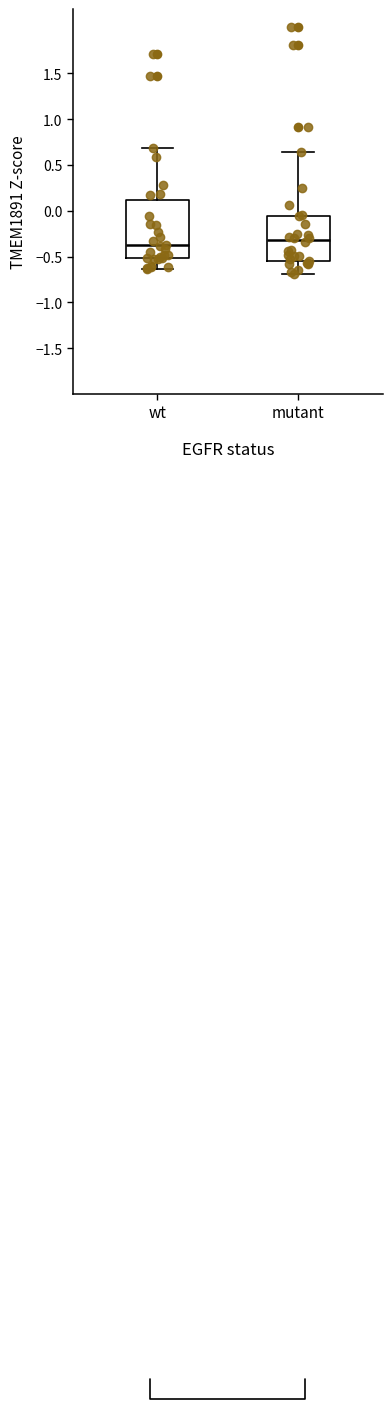

Comparing the boxes themselves (not the whiskers), which one is the tallest?

wt